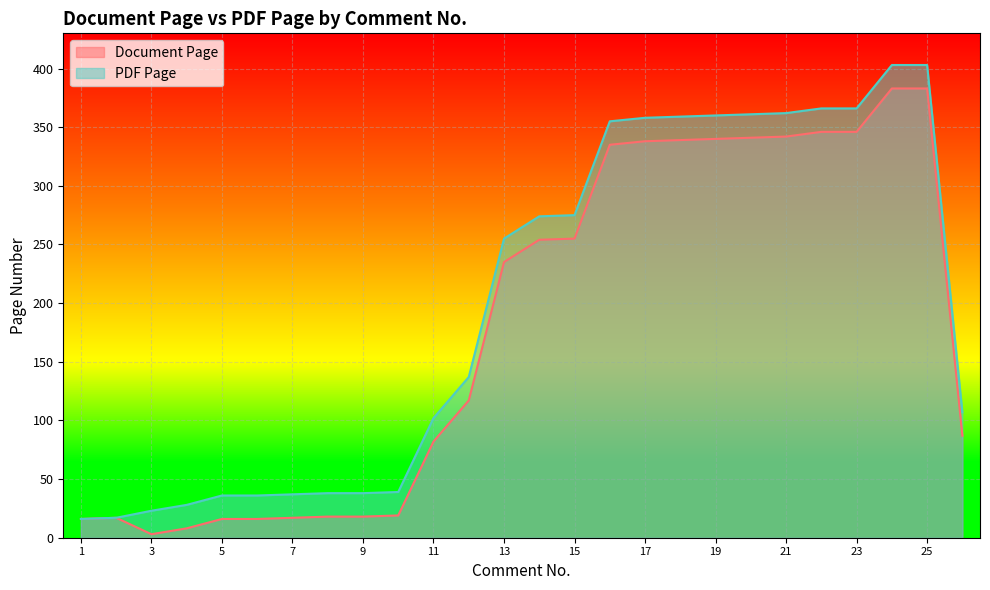

What is the difference between the maximum and minimum values in the Document Page series?

380